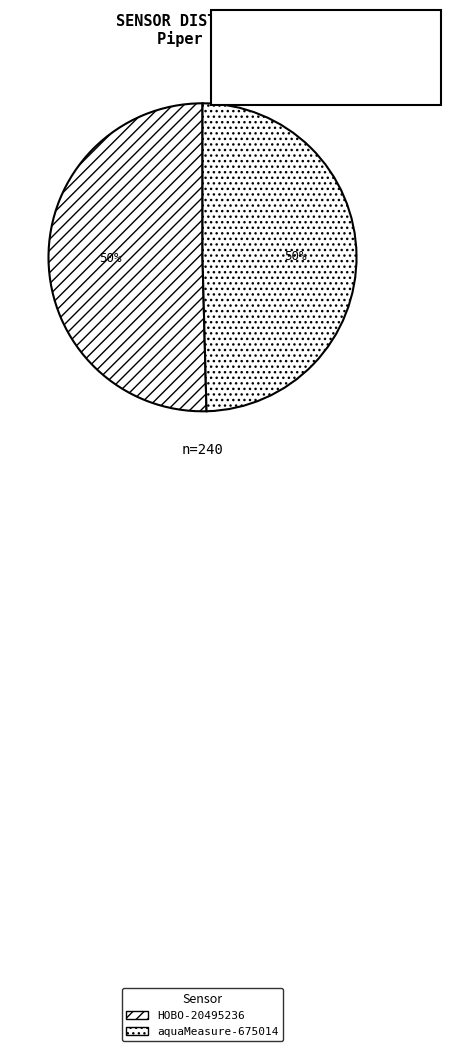

Rank the categories by value from lowest to highest.

HOBO-20495236, aquaMeasure-675014